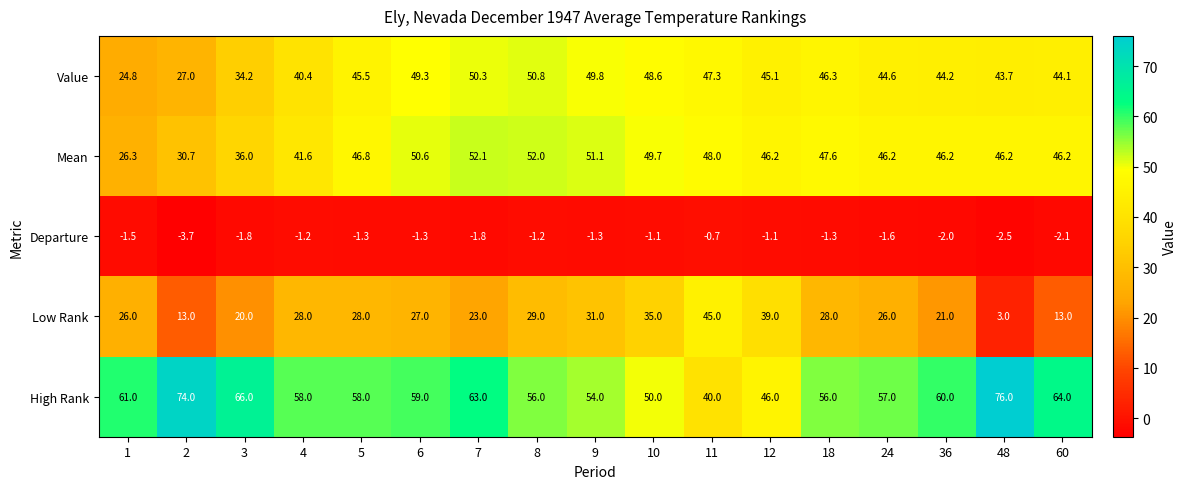

What is the highest value of the Value series?

50.8